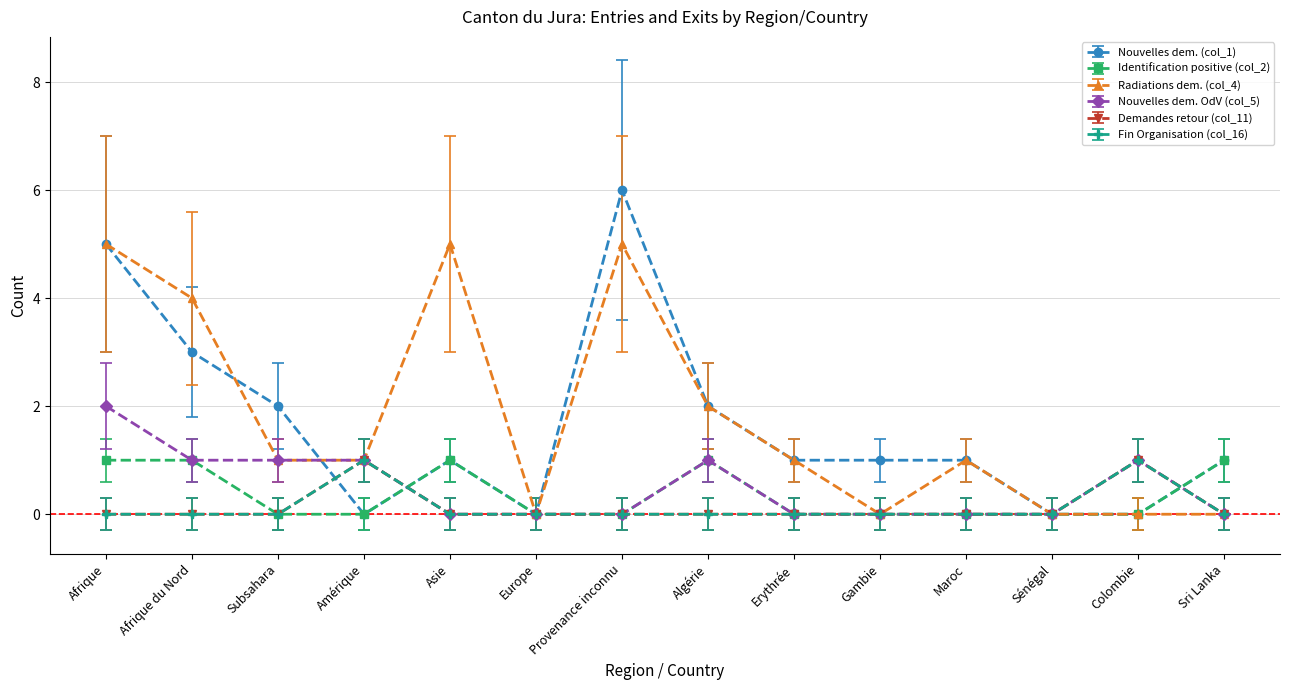

Is this an area chart (filled region under the line)?

No